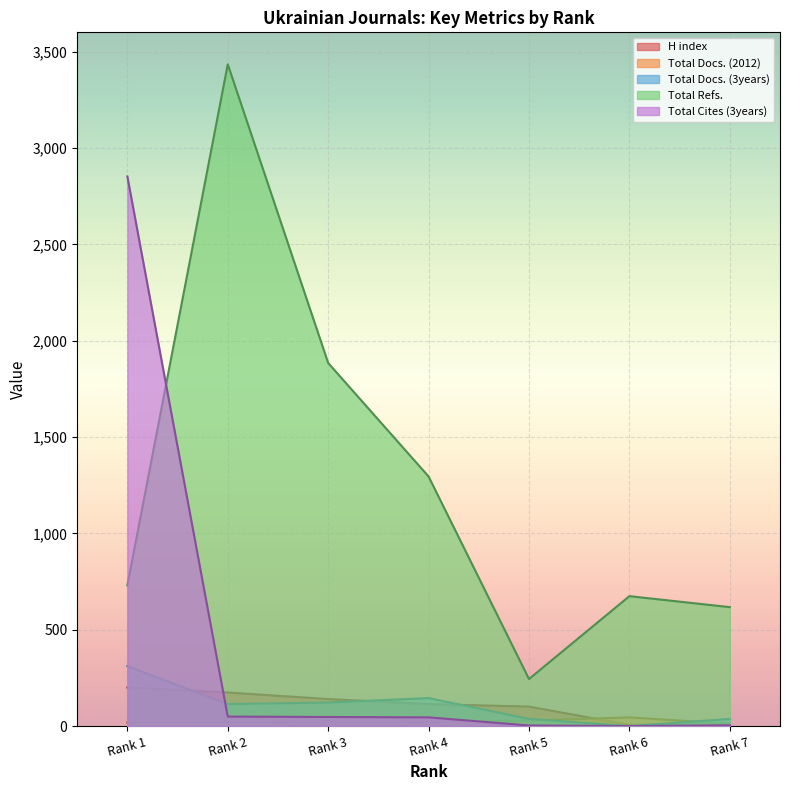

Where is the first local minimum for Total Docs. (2012)?

Rank 2